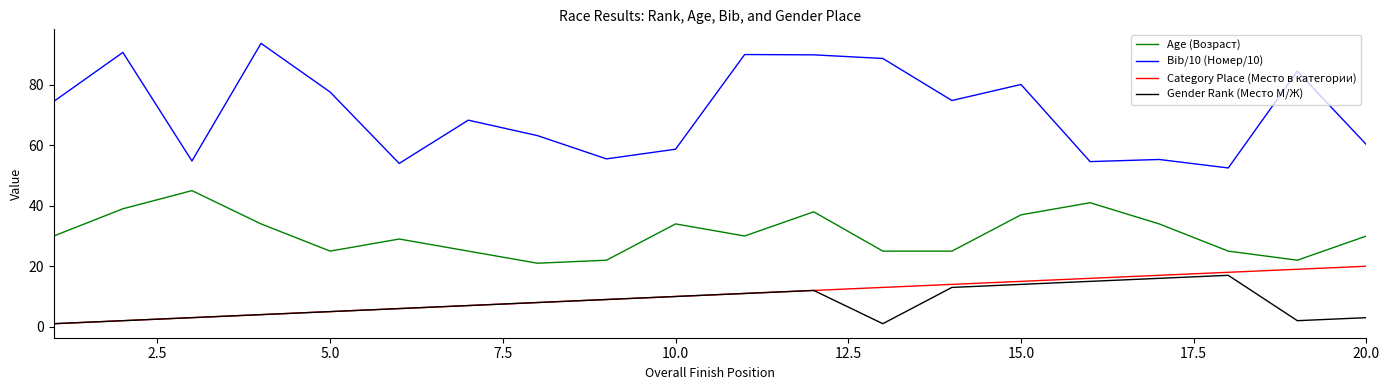

What is the lowest value of the Category Place (Место в категории) series?

1.0